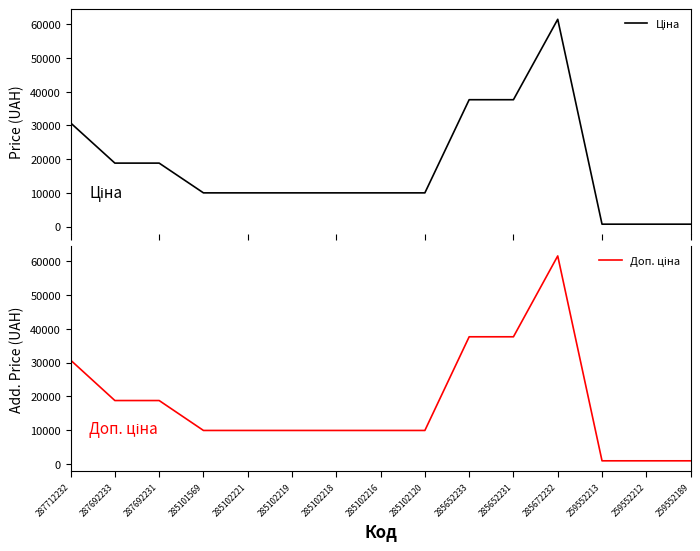

How many data points in Доп. ціна are above 9974?

12